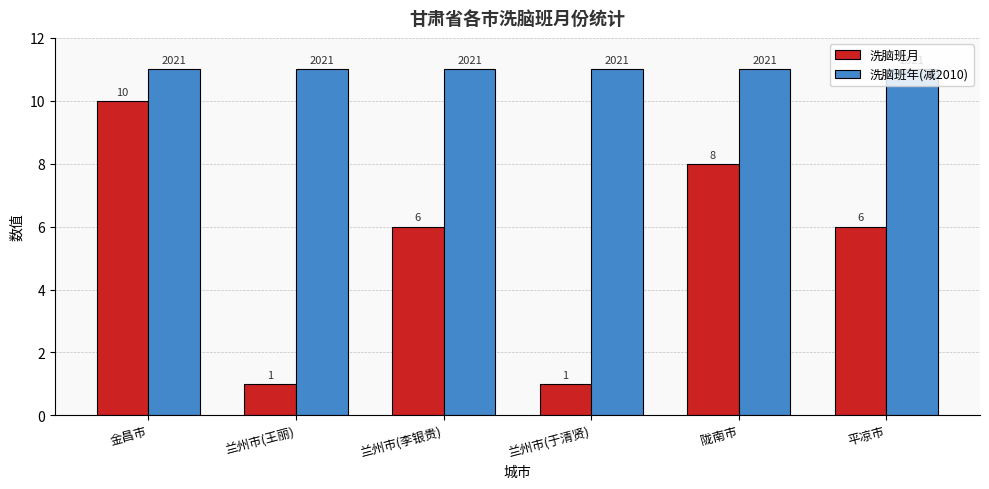

Is it true that 洗脑班年(减2010) equals 20 at 兰州市(王丽)?

False